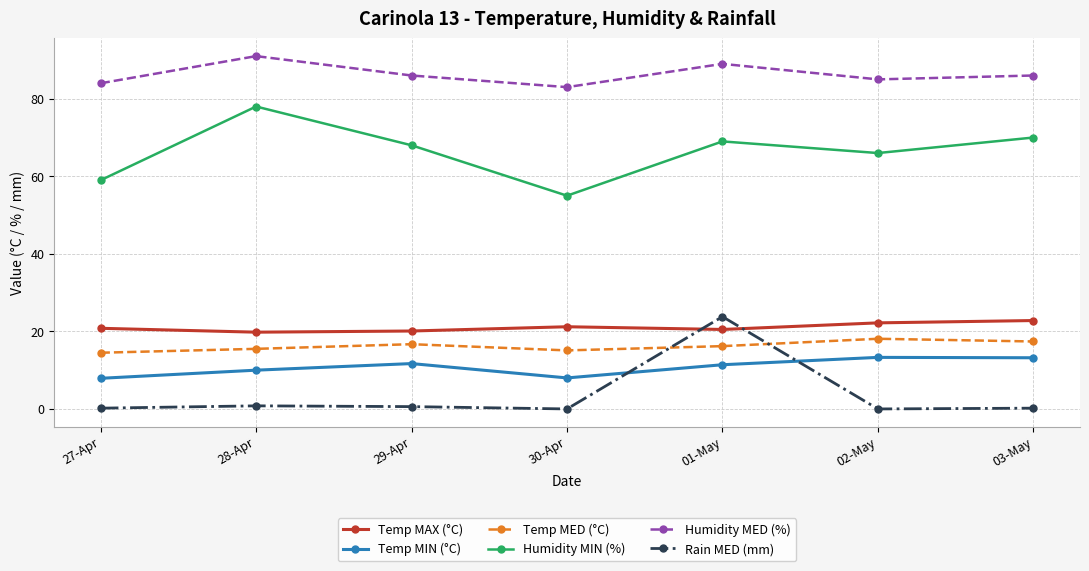

At how many categories does at least one series exceed 9?

7